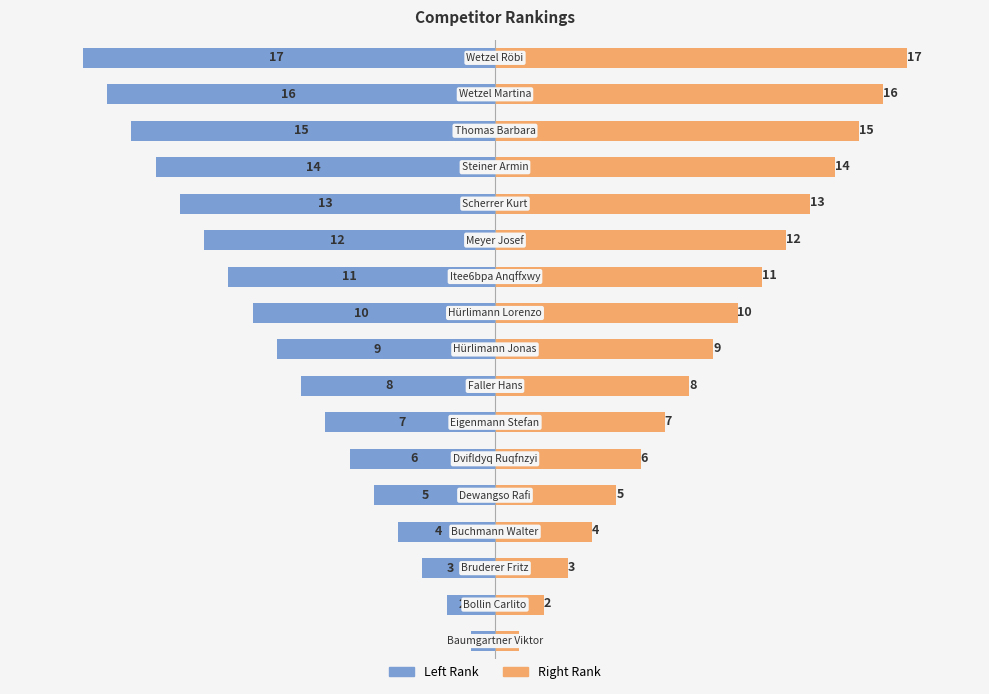

Reading right to left, extract all data points from this chart.

Rank (Left): -17	-16	-15	-14	-13	-12	-11	-10	-9	-8	-7	-6	-5	-4	-3	-2	-1
Rank (Right): 17	16	15	14	13	12	11	10	9	8	7	6	5	4	3	2	1